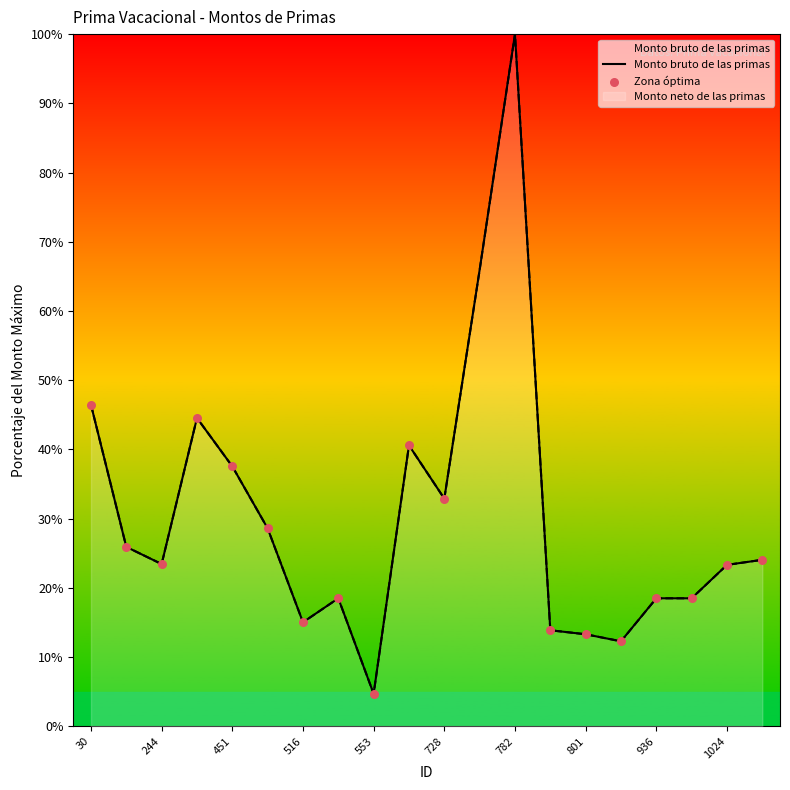

Which series reaches the minimum Y coordinate?

Monto bruto de las primas